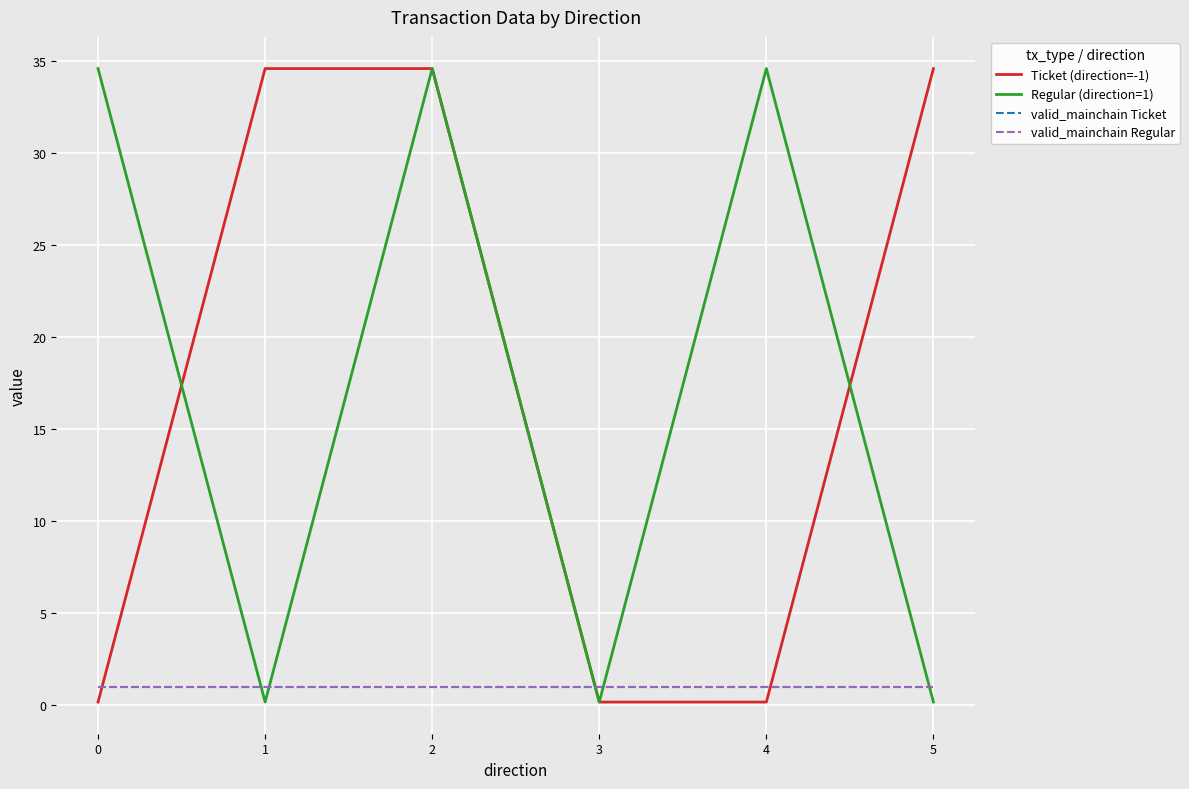

Which series has the widest spread of values?

Ticket (direction=-1)